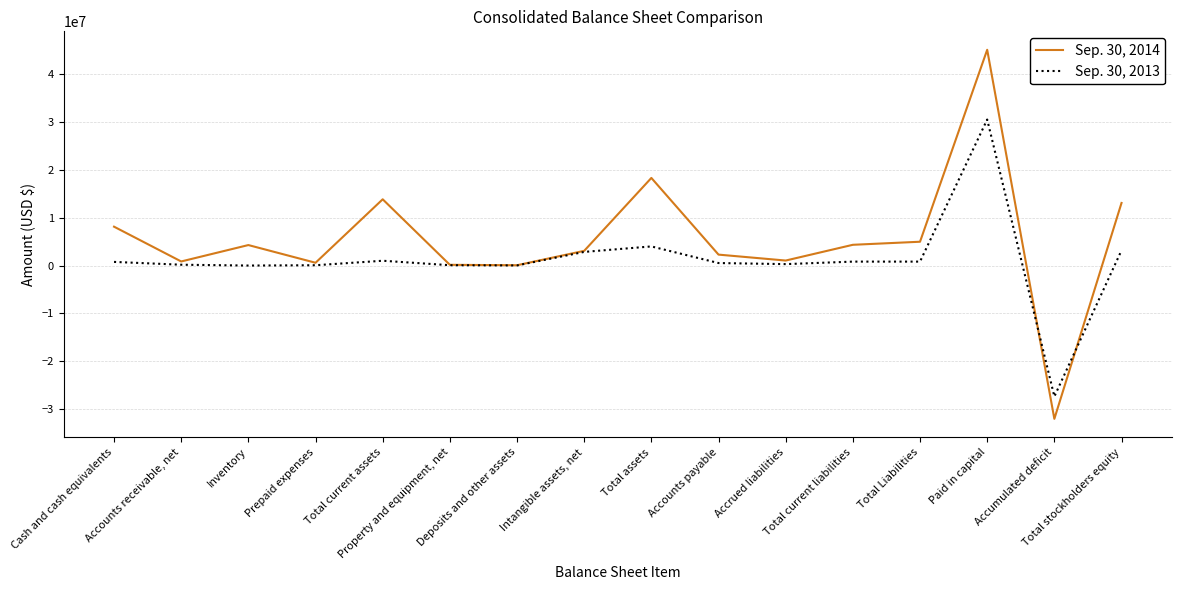

What is the spread (max minus min) of values at Total assets?

14296196